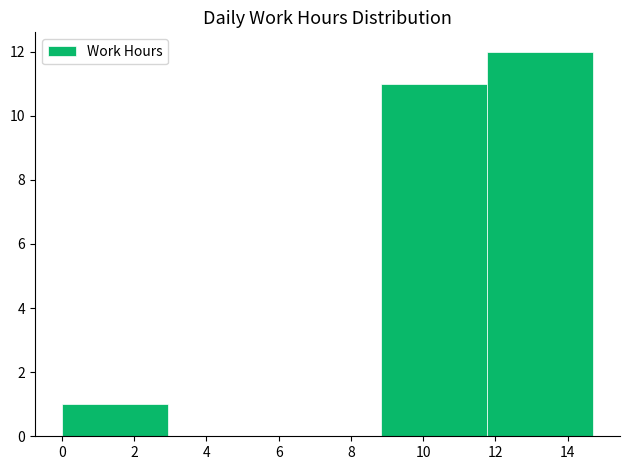

Which range on the x-axis has the tallest bar?

11.8 to 14.8